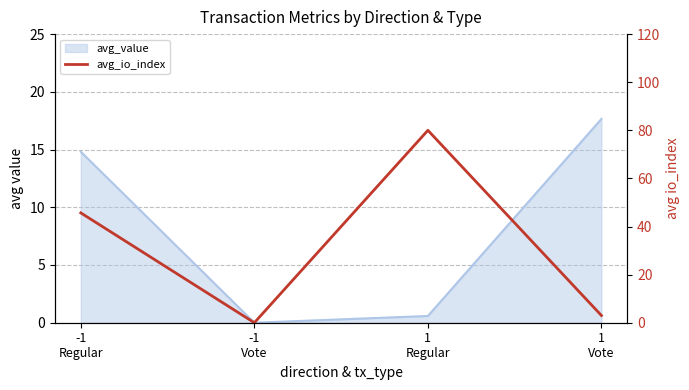

Which label corresponds to the largest value in the chart?

1
Regular